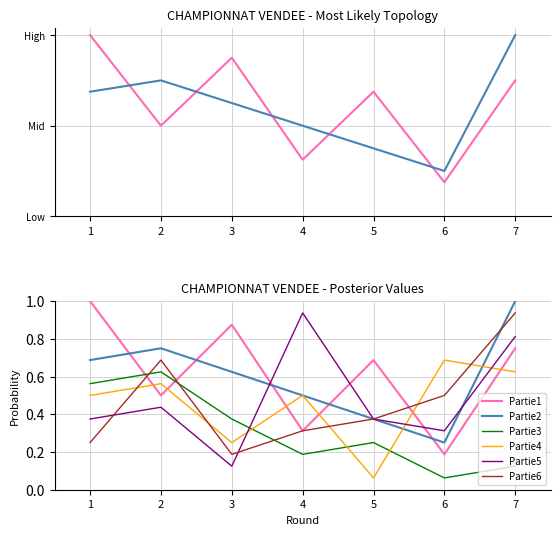

How many lines are shown in the chart?

6